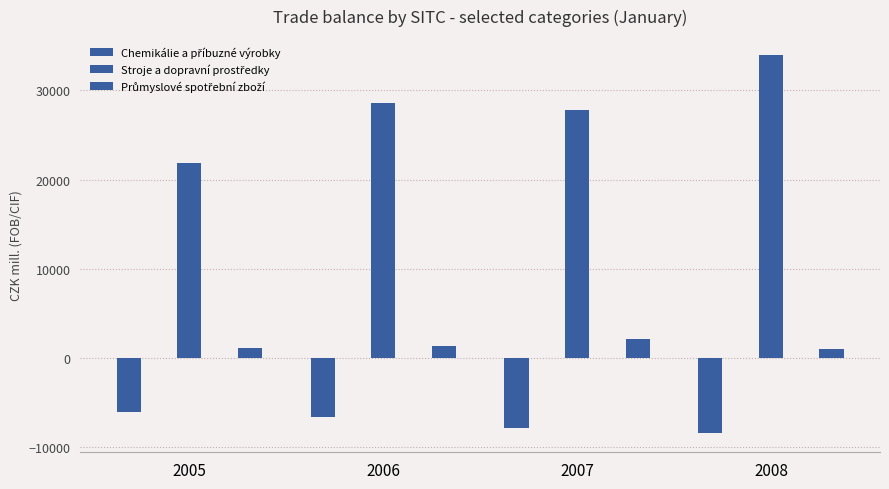

What is the sum of the Prumyslove values at 2007 and 2006?

3470